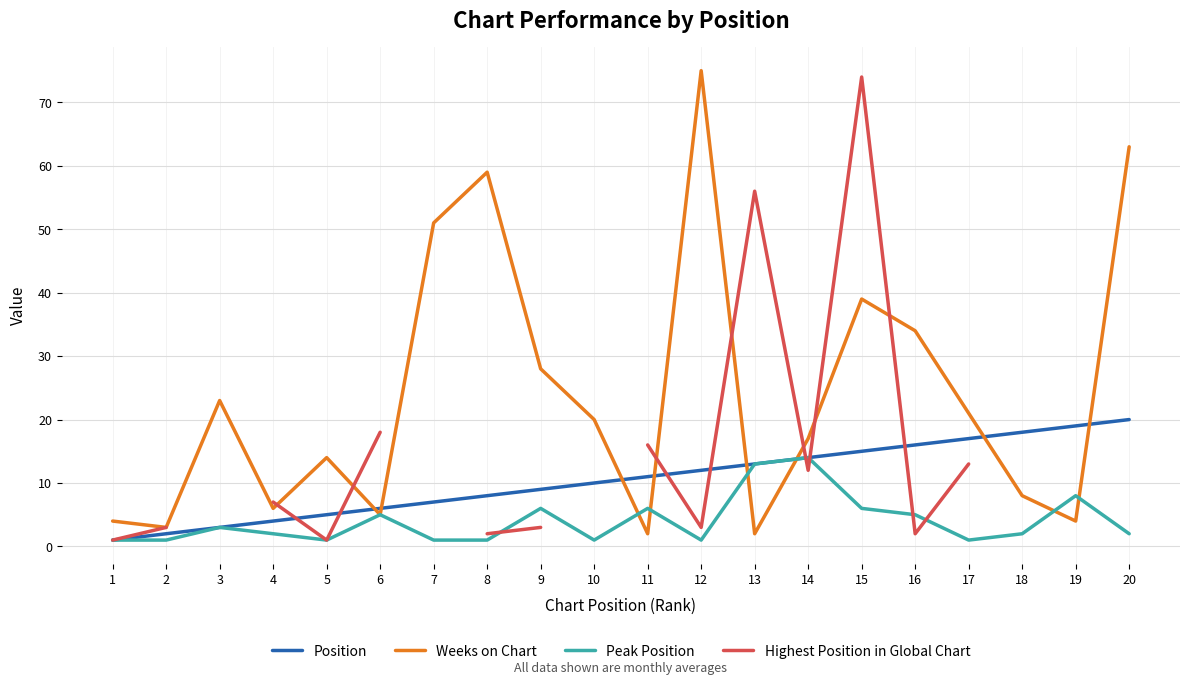

Which series ends up on top after the final intersection of Weeks on Chart and Peak Position?

Weeks on Chart